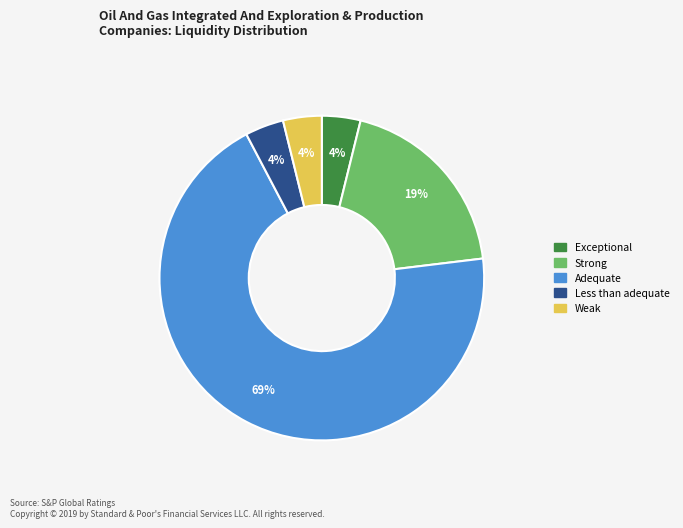

To the nearest percent, what is the average slice percentage?

20%